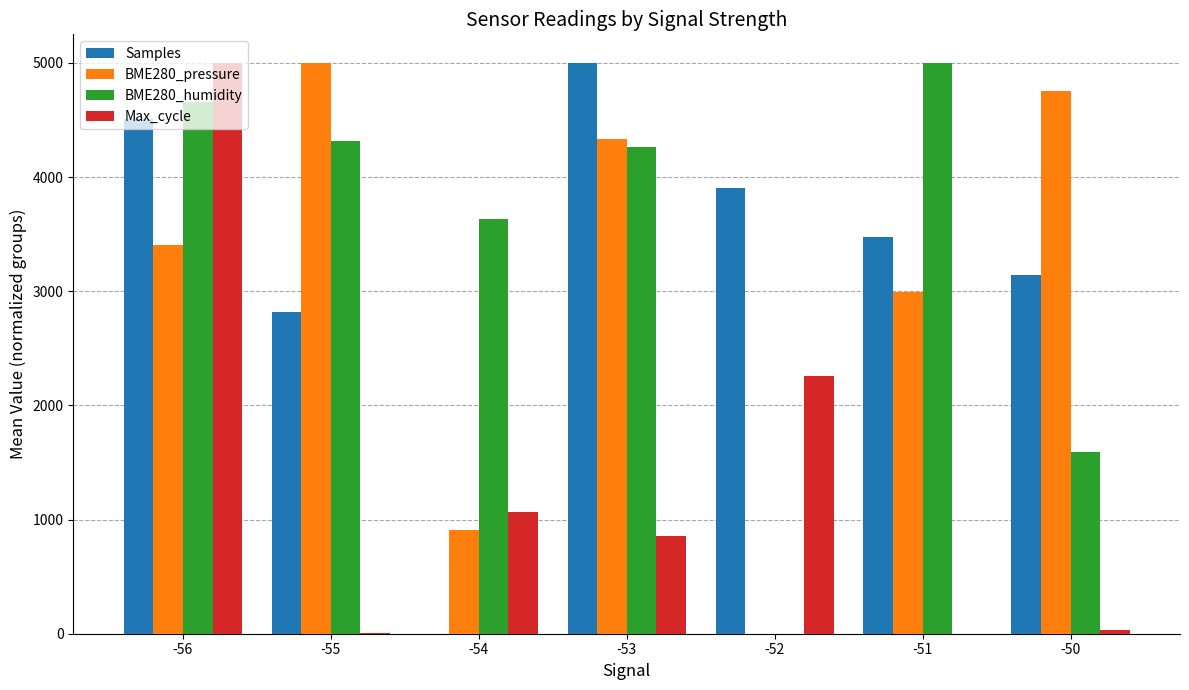

What is the sum of all BME280_pressure values?

21402.4